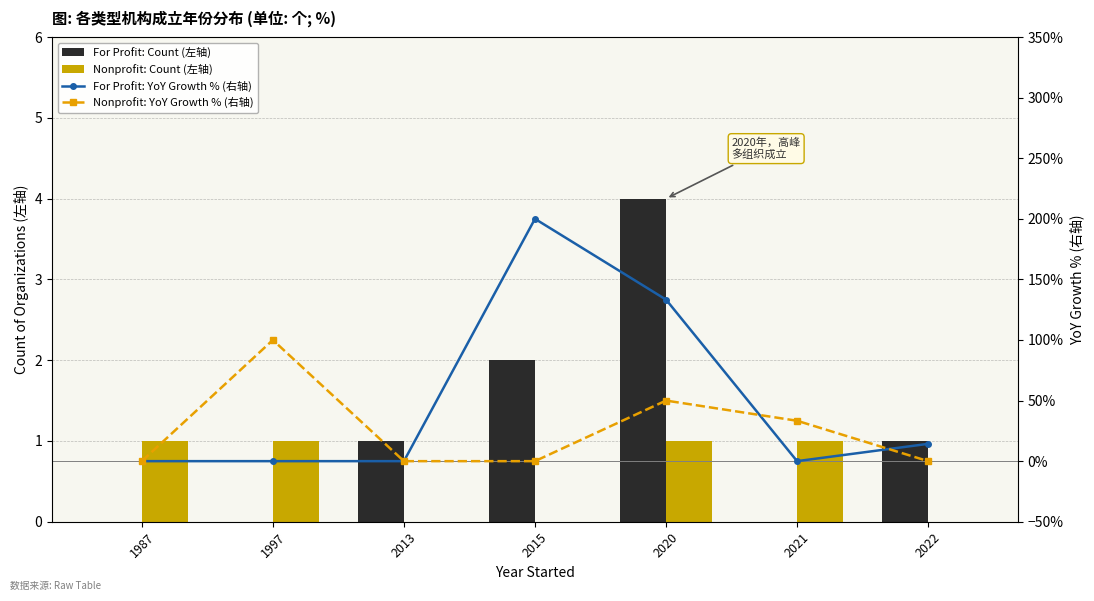

Which series has the widest spread of values?

For Profit: YoY Growth % (右轴)